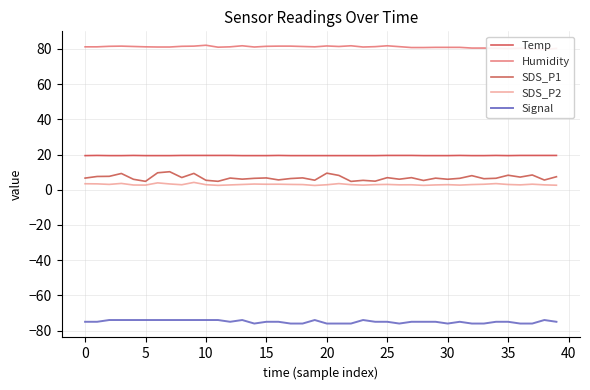

What is the total value across all series at 15?

35.6